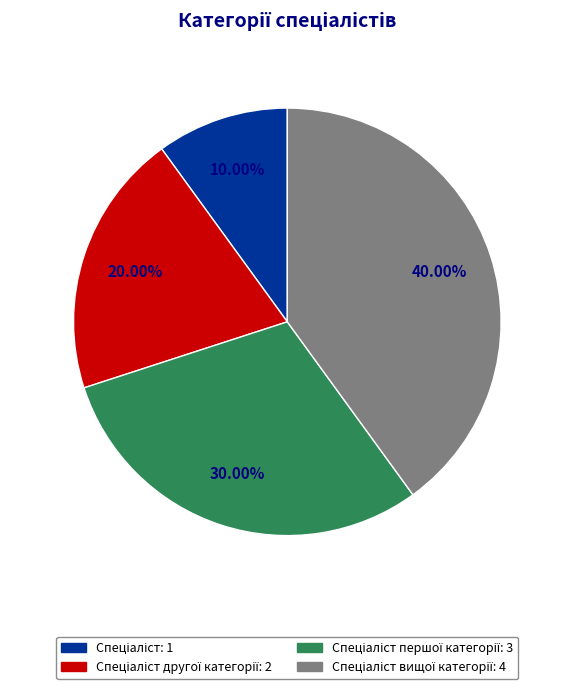

Is there a majority slice in this chart?

No